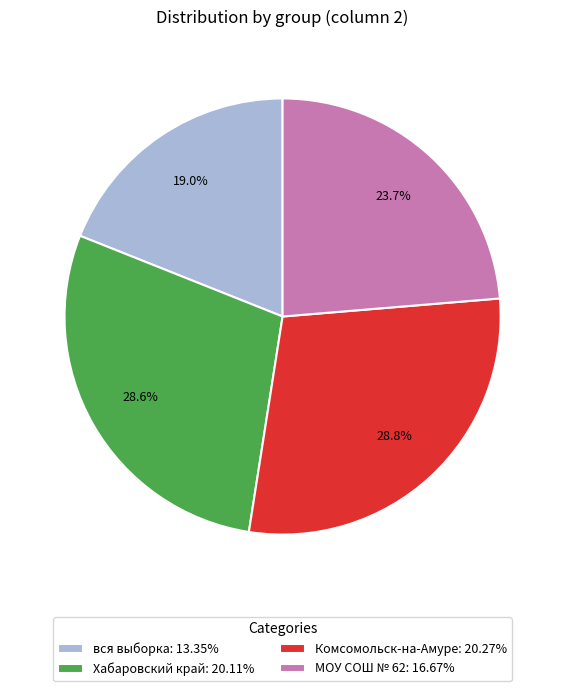

Is вся выборка the majority of the pie?

No